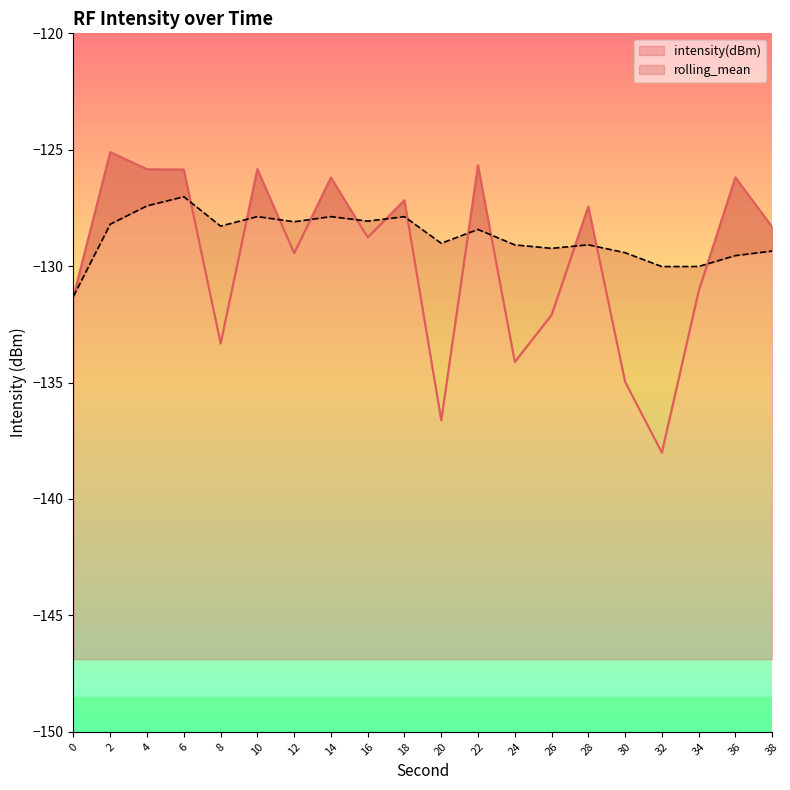

What is the sum of the intensity(dBm) values at 12 and 36?

-255.6